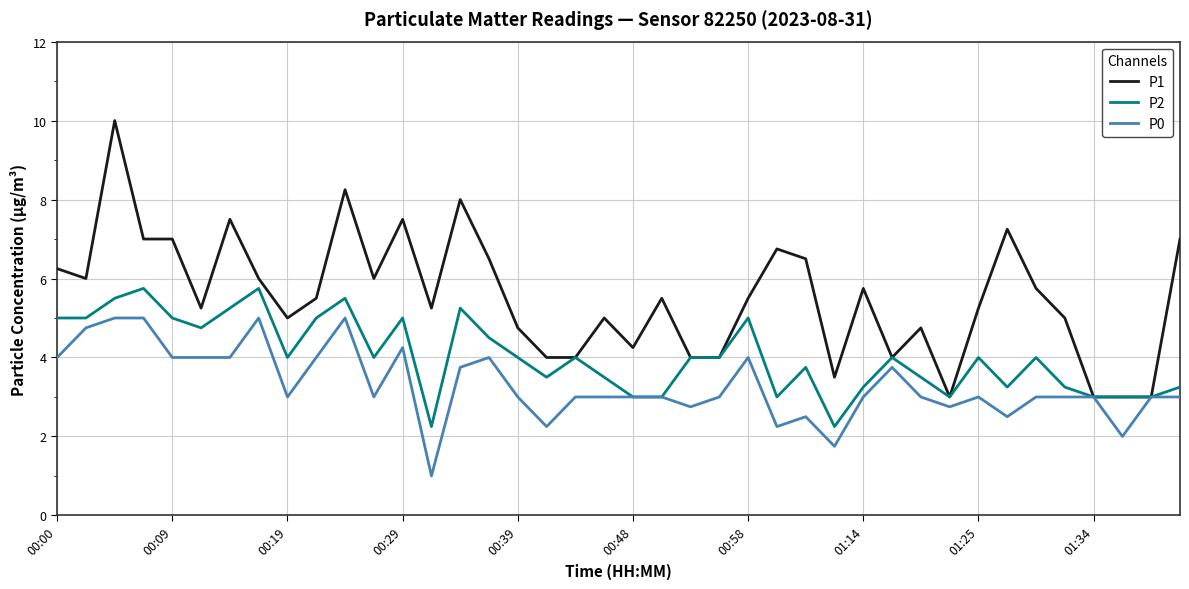

What is the minimum value for P1?

3.0